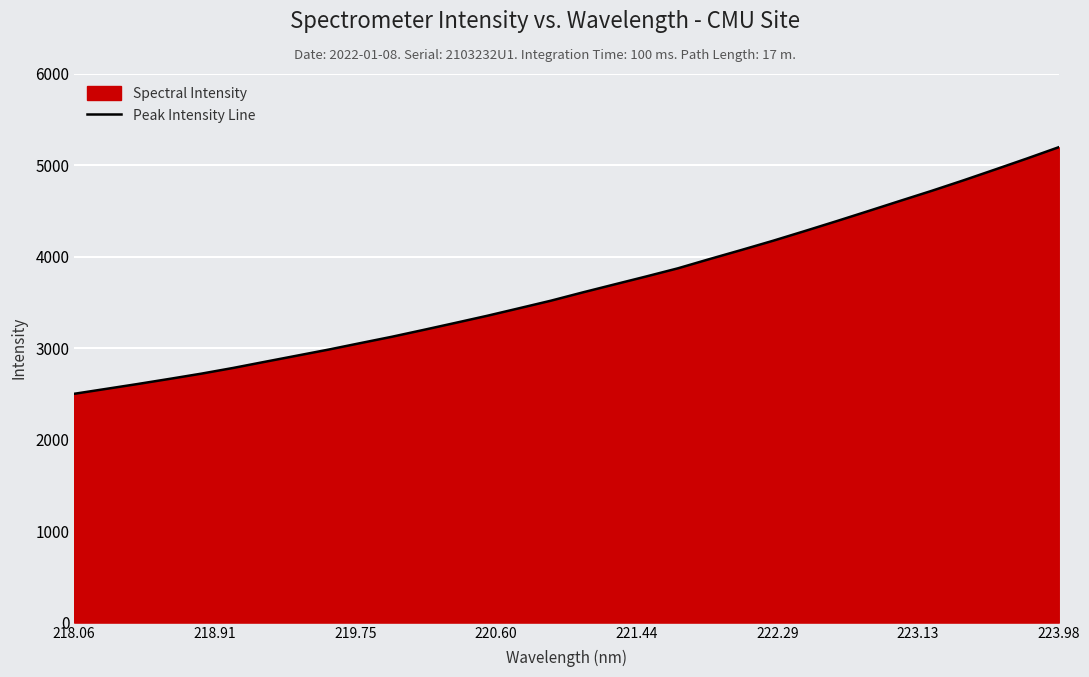

What is the greatest value displayed?

5194.5